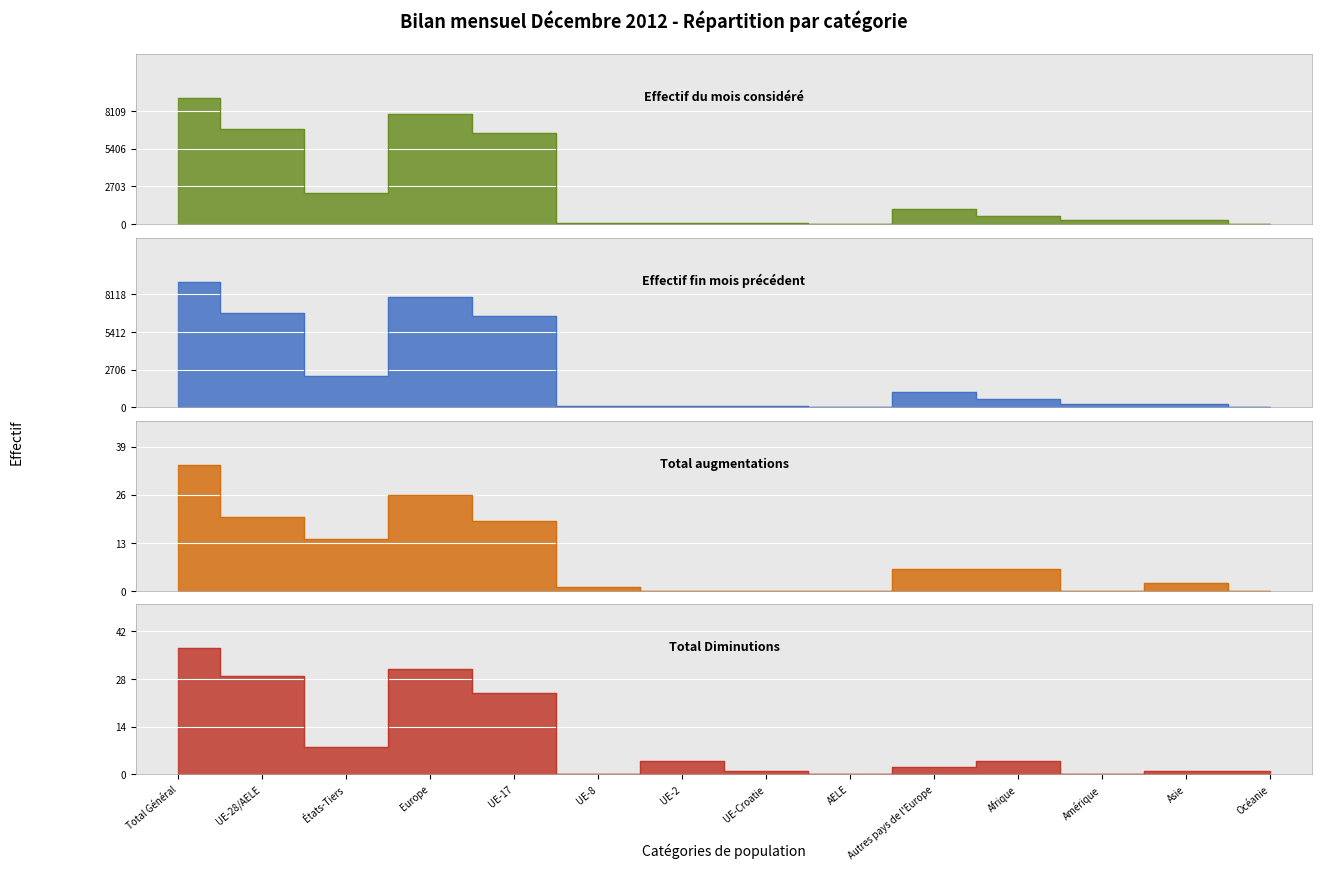

At which label does Effectif du mois considéré first exceed 583?

Total Général